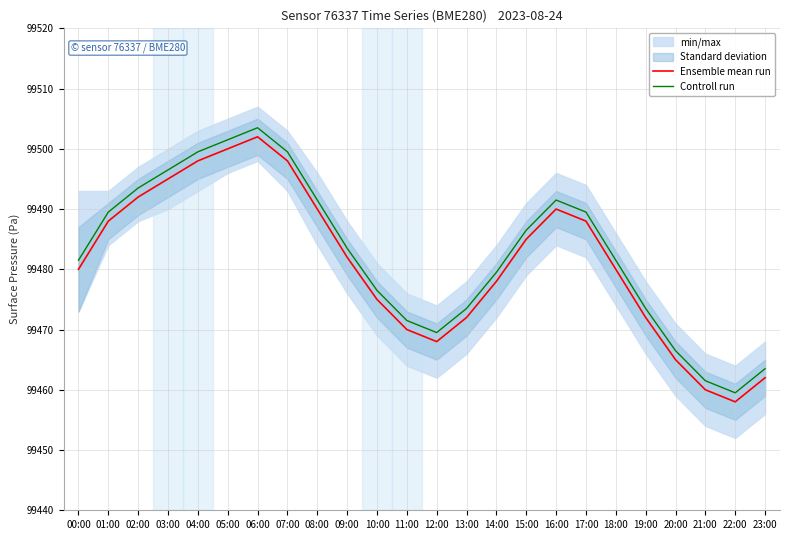

How many data points in Controll run are less than 99483?

12